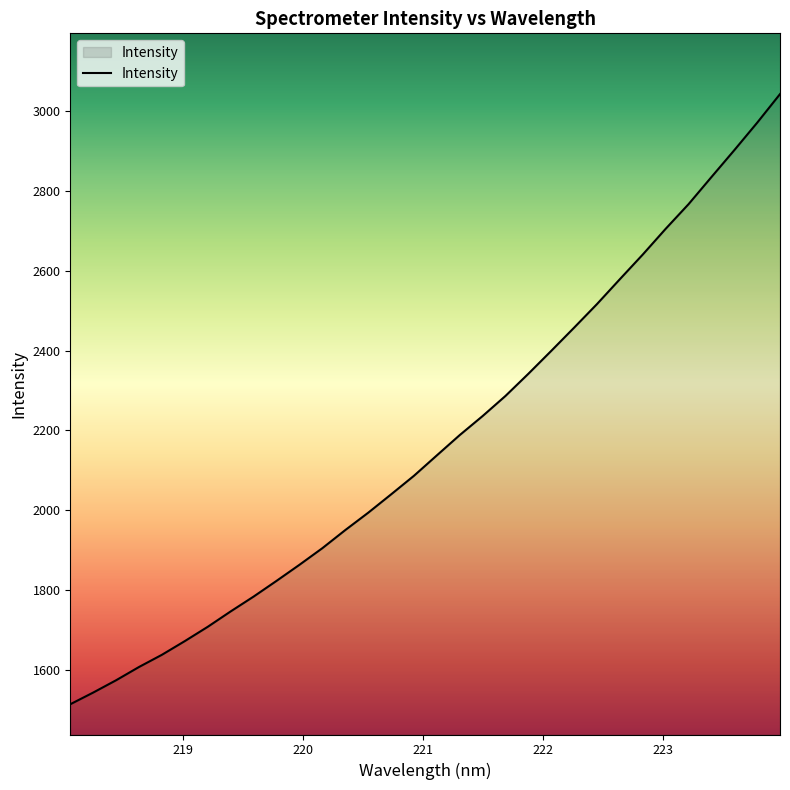

What is the difference between the maximum and minimum values?

1527.2